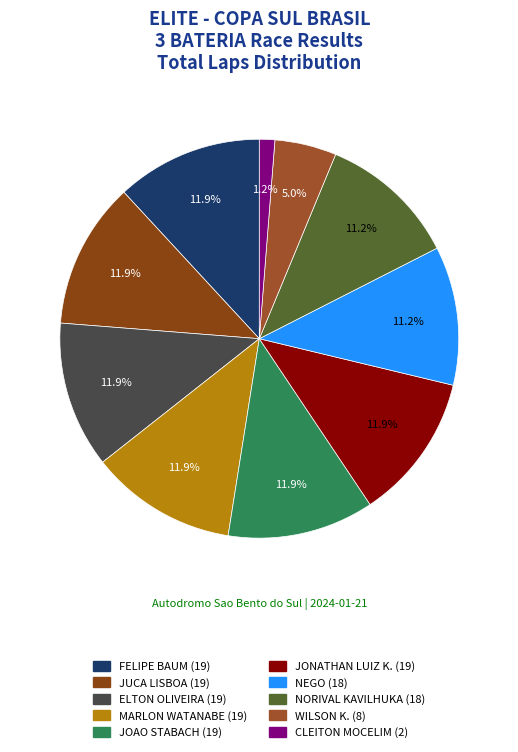

What percentage do JONATHAN LUIZ K. and NORIVAL KAVILHUKA together represent?

23.1%